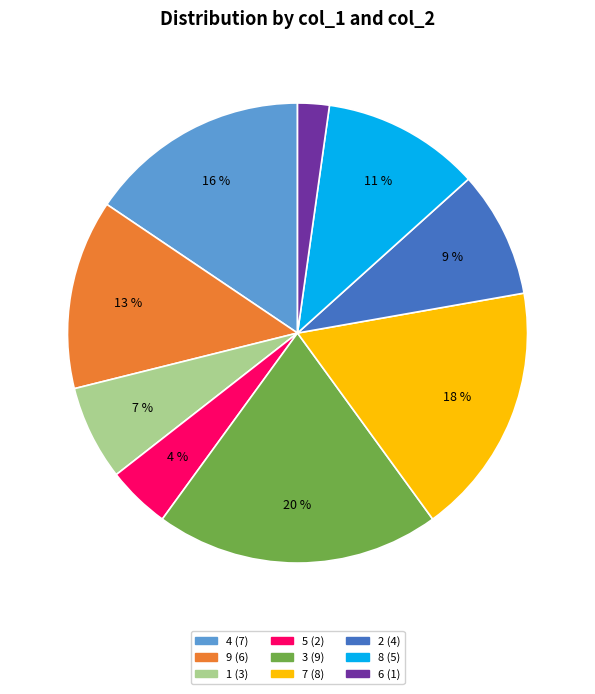

Is there any slice that represents more than half of the pie?

No